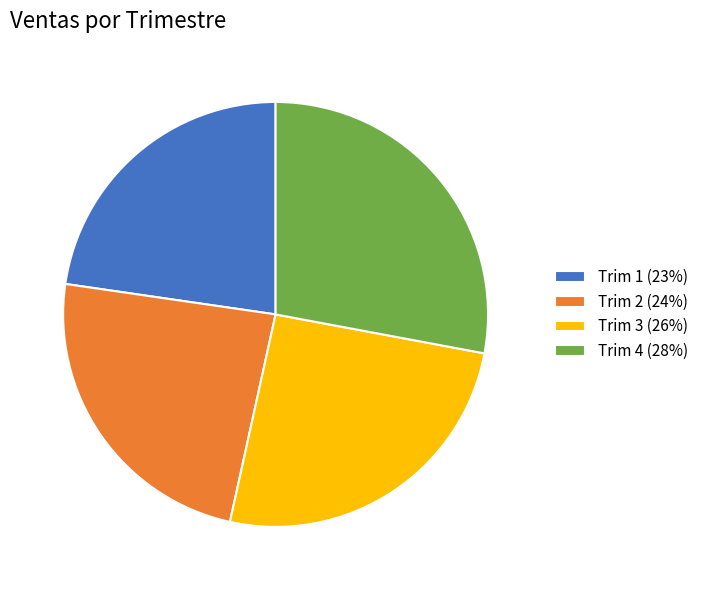

Is there a majority slice in this chart?

No